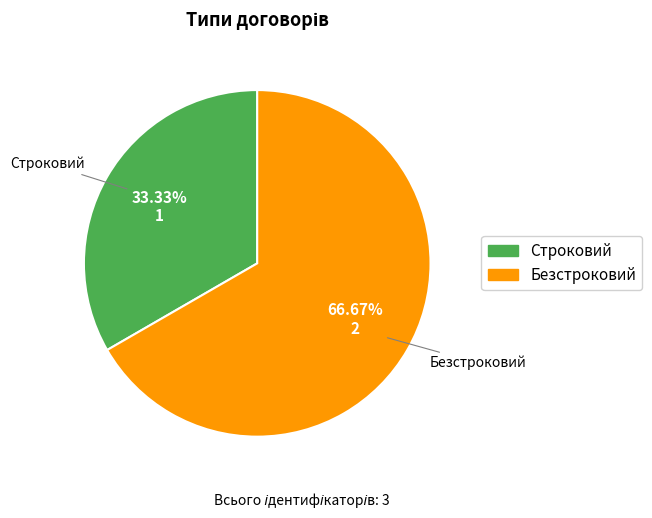

To the nearest percent, what is the difference between the largest and smallest slice percentages?

33%